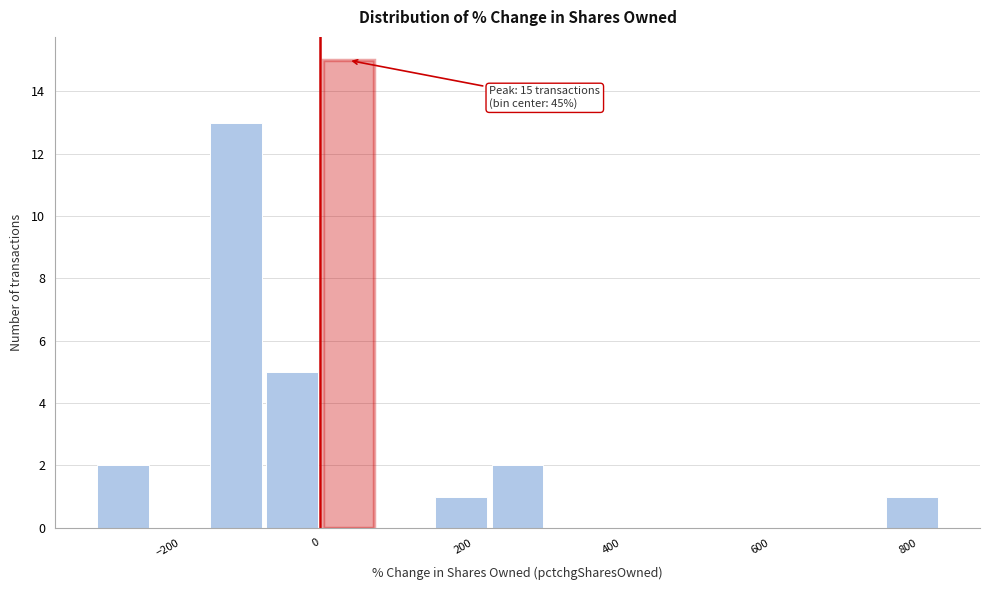

Around what value on the x-axis is the tallest bar? Give the approximate position of its centre, as read against the axis.

40